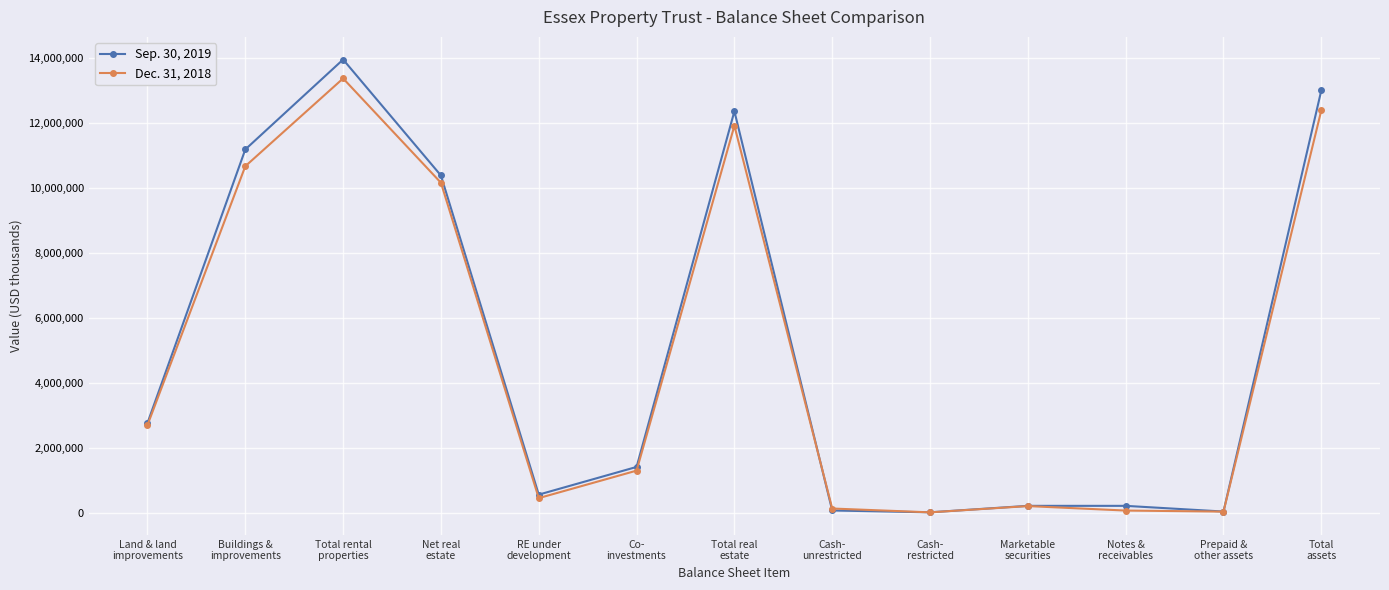

Which series ends up on top after the final intersection of Sep. 30, 2019 and Dec. 31, 2018?

Sep. 30, 2019